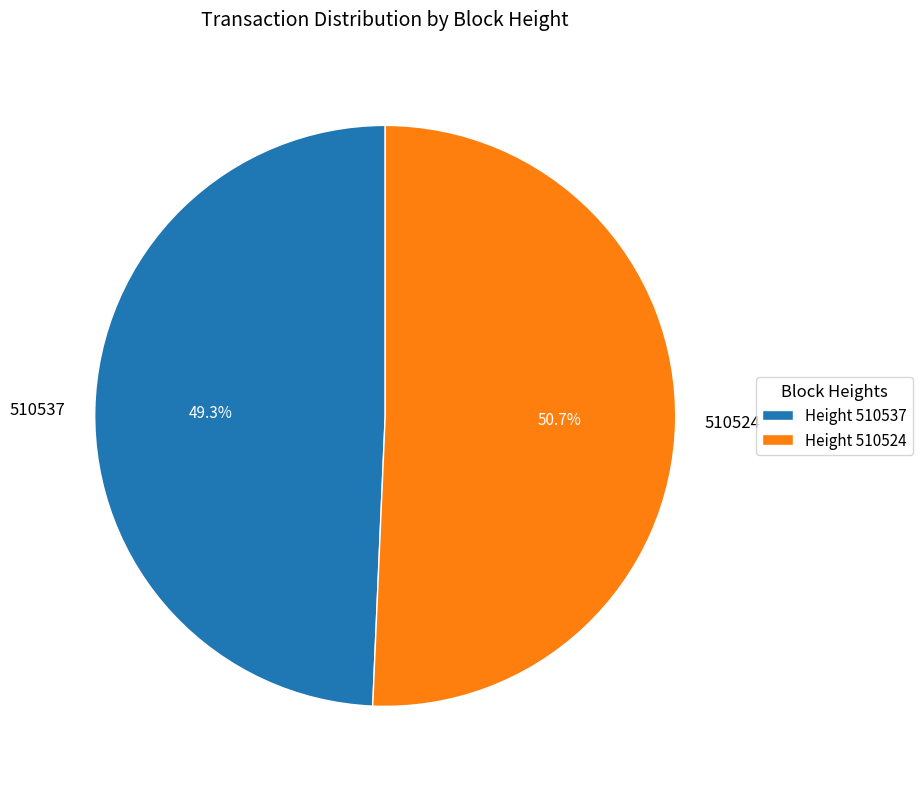

Approximately how many times larger is the value at 510537 compared to 510524?

1.0